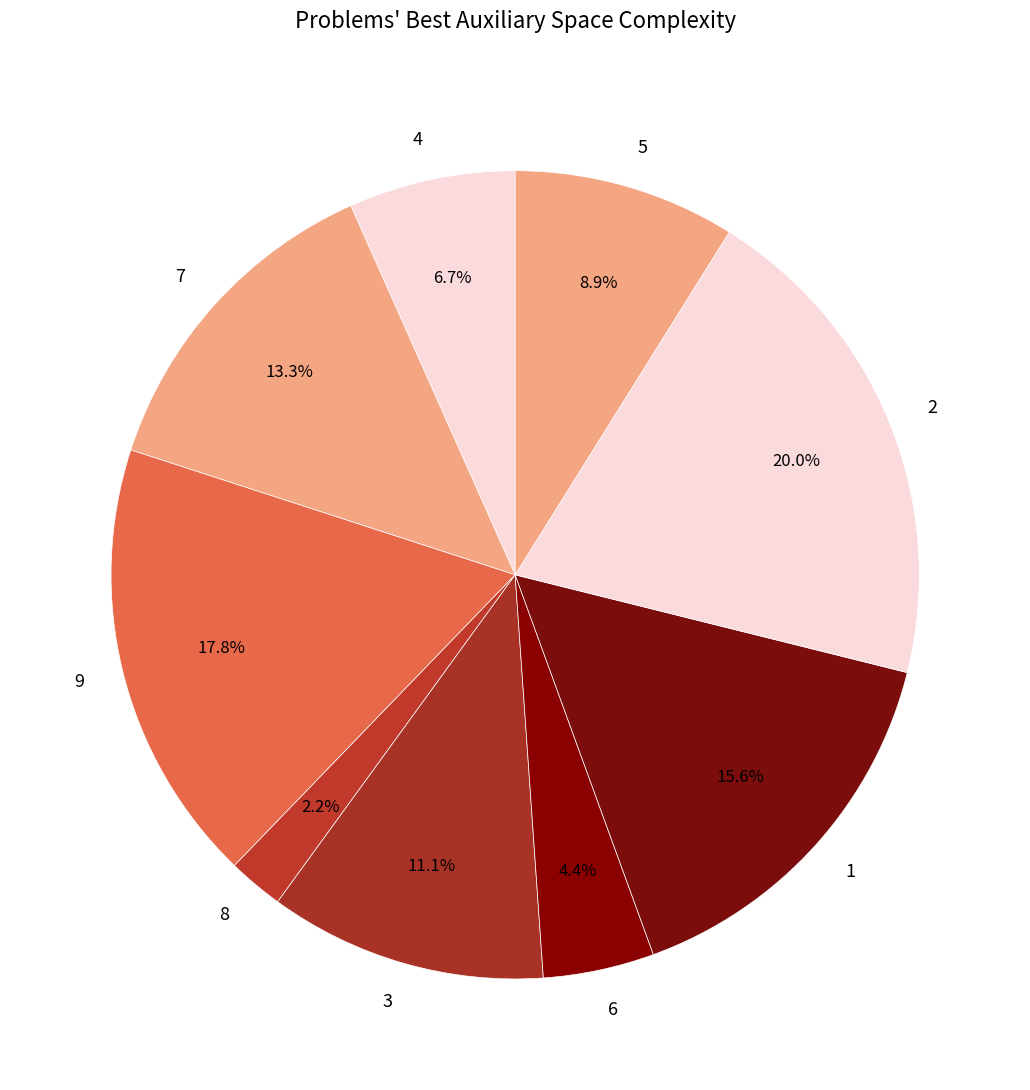

Is the sum of 9 and 1 greater than half?

No